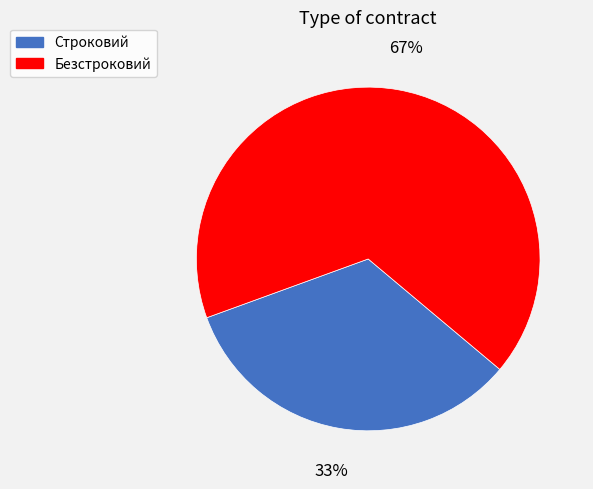

To the nearest percent, what is the combined percentage of Безстроковий and Строковий?

100%